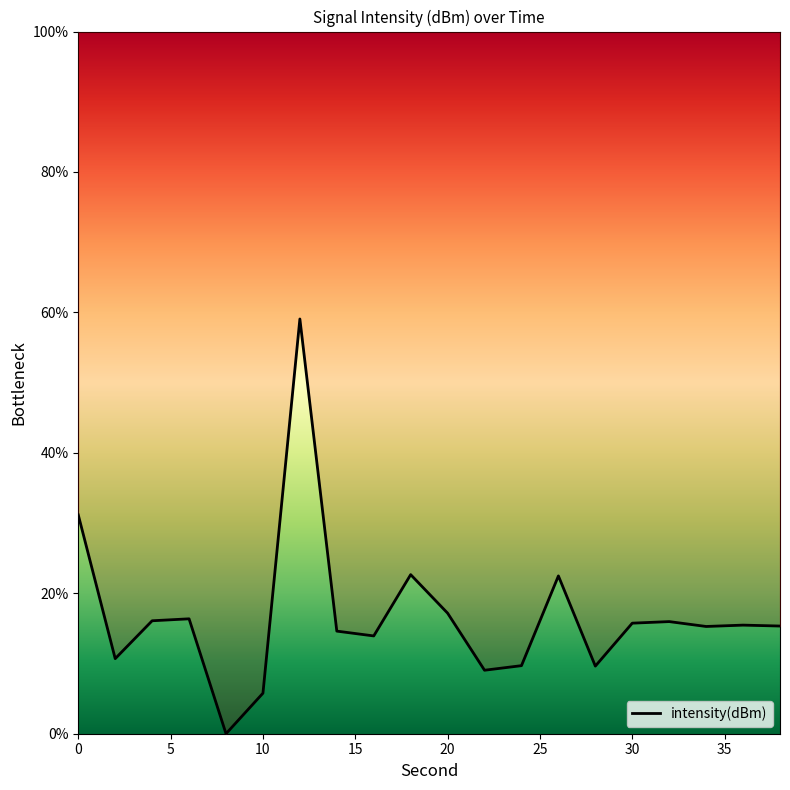

Where is the first local minimum?

2